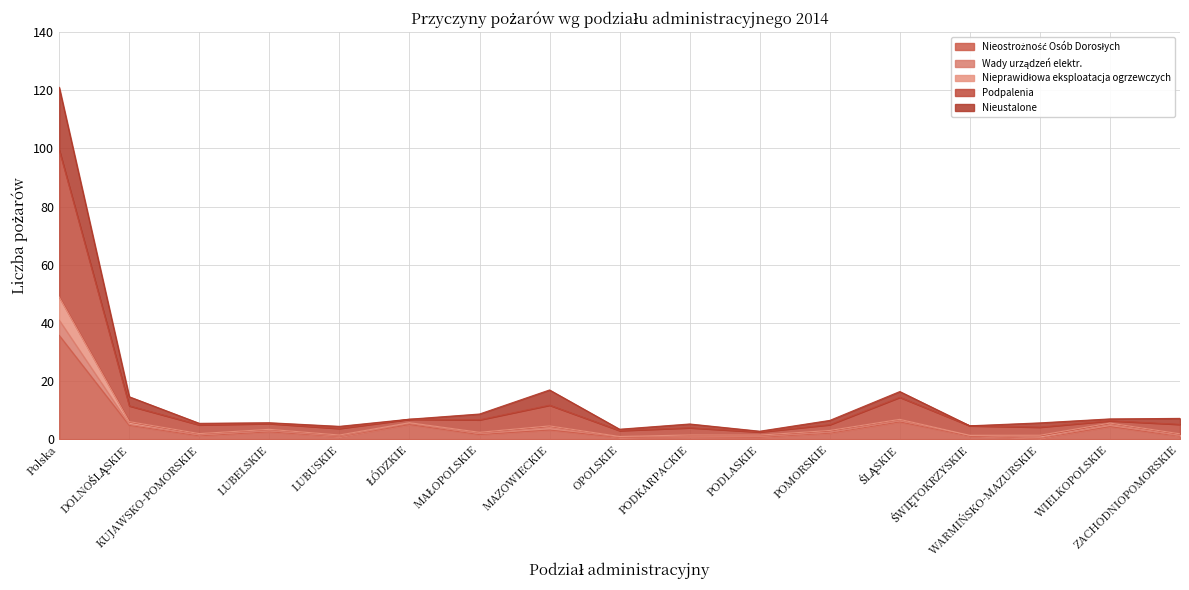

At which category is the sum across all series the highest?

Polska